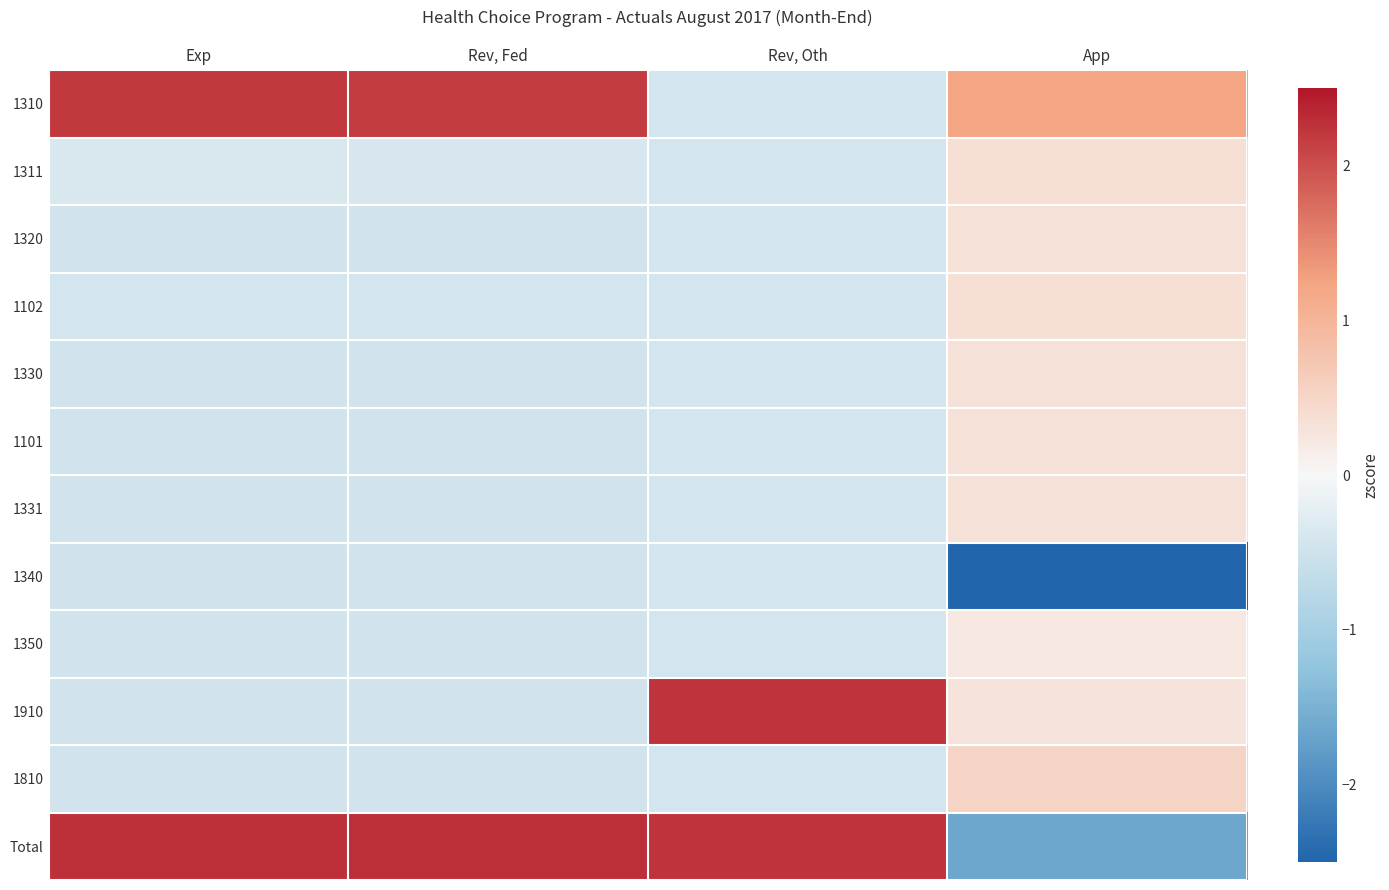

Which has a higher value, Rev, Fed or Exp?

Exp